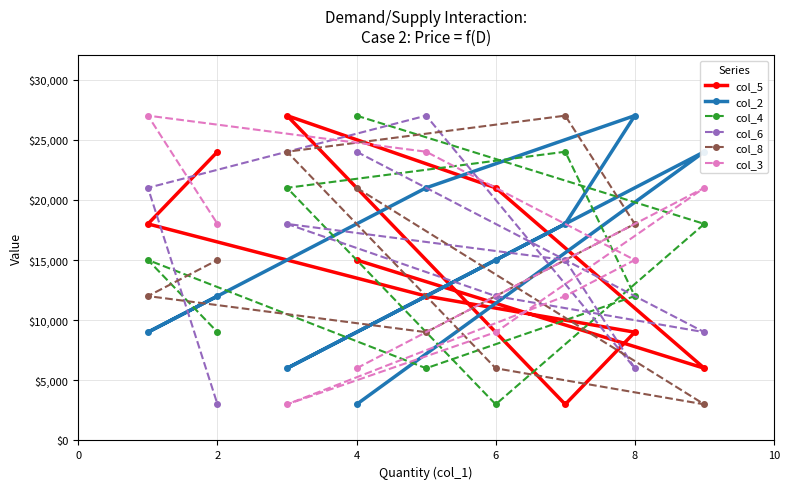

What is the average value of the col_6 series?

15000